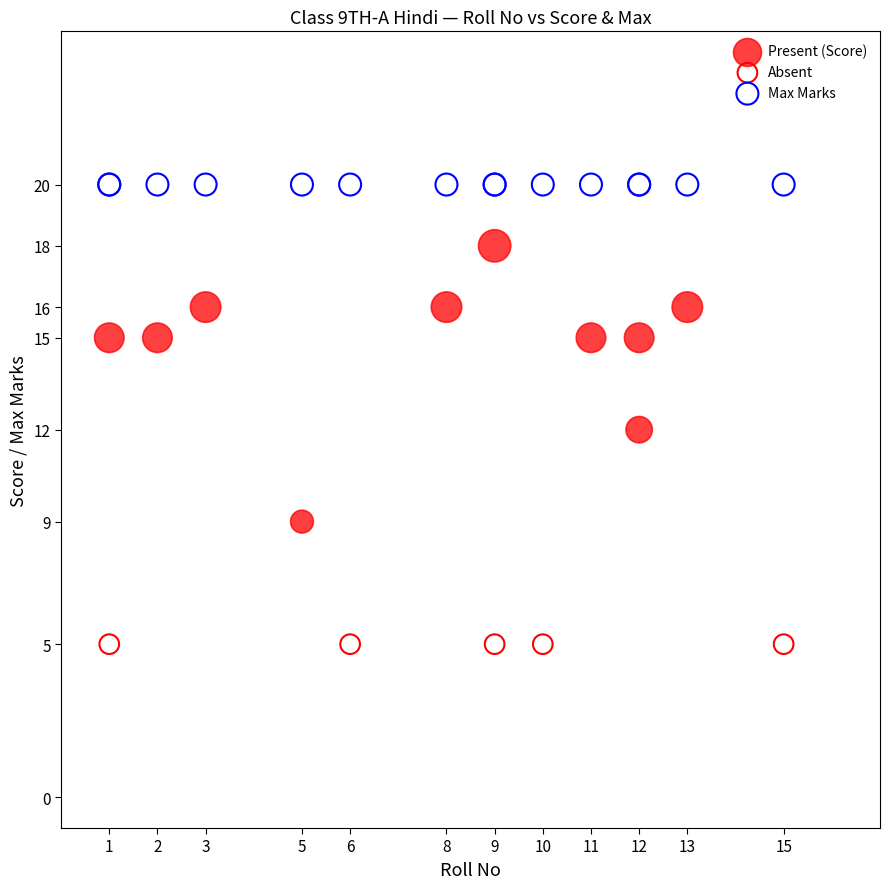

Which series contains the highest Y value?

Max Marks